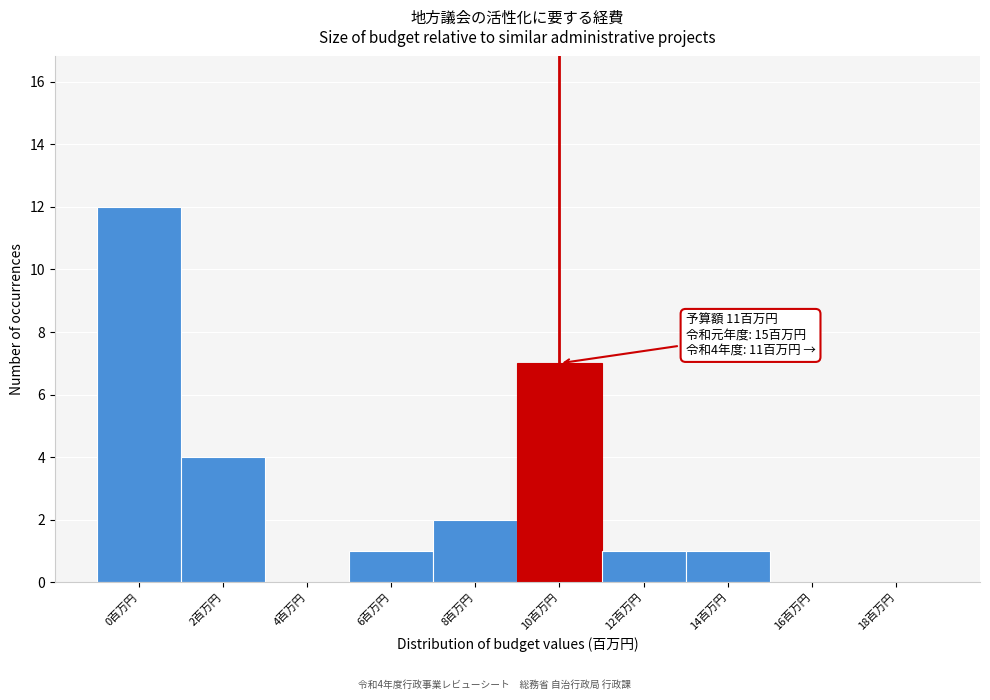

Reading right to left, list all the values displayed in this chart.

18百万円=0	16百万円=0	14百万円=1	12百万円=1	10百万円=7	8百万円=2	6百万円=1	4百万円=0	2百万円=4	0百万円=12